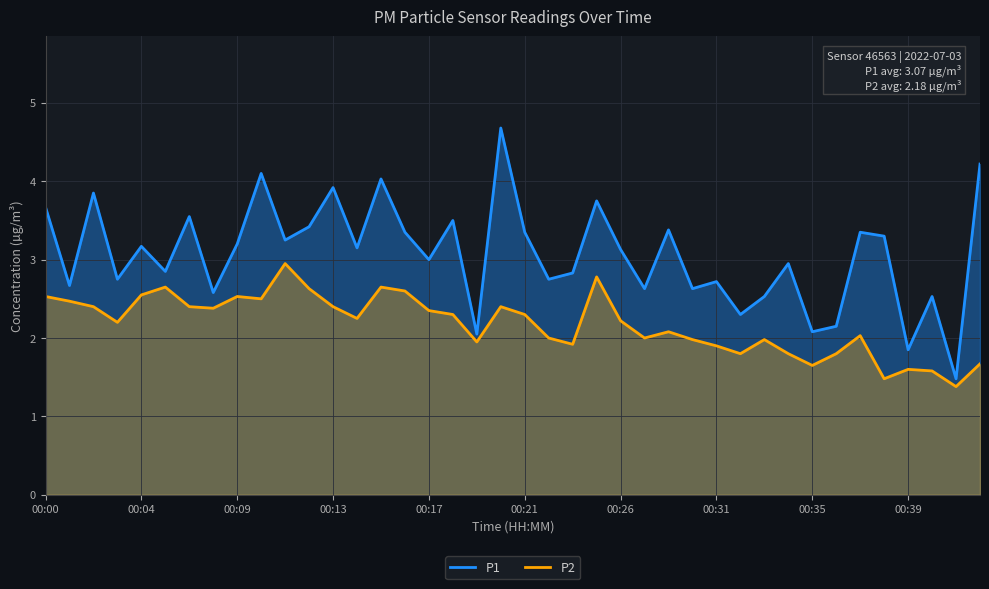

Which series changed the most between 00:13 and 00:35?

P1